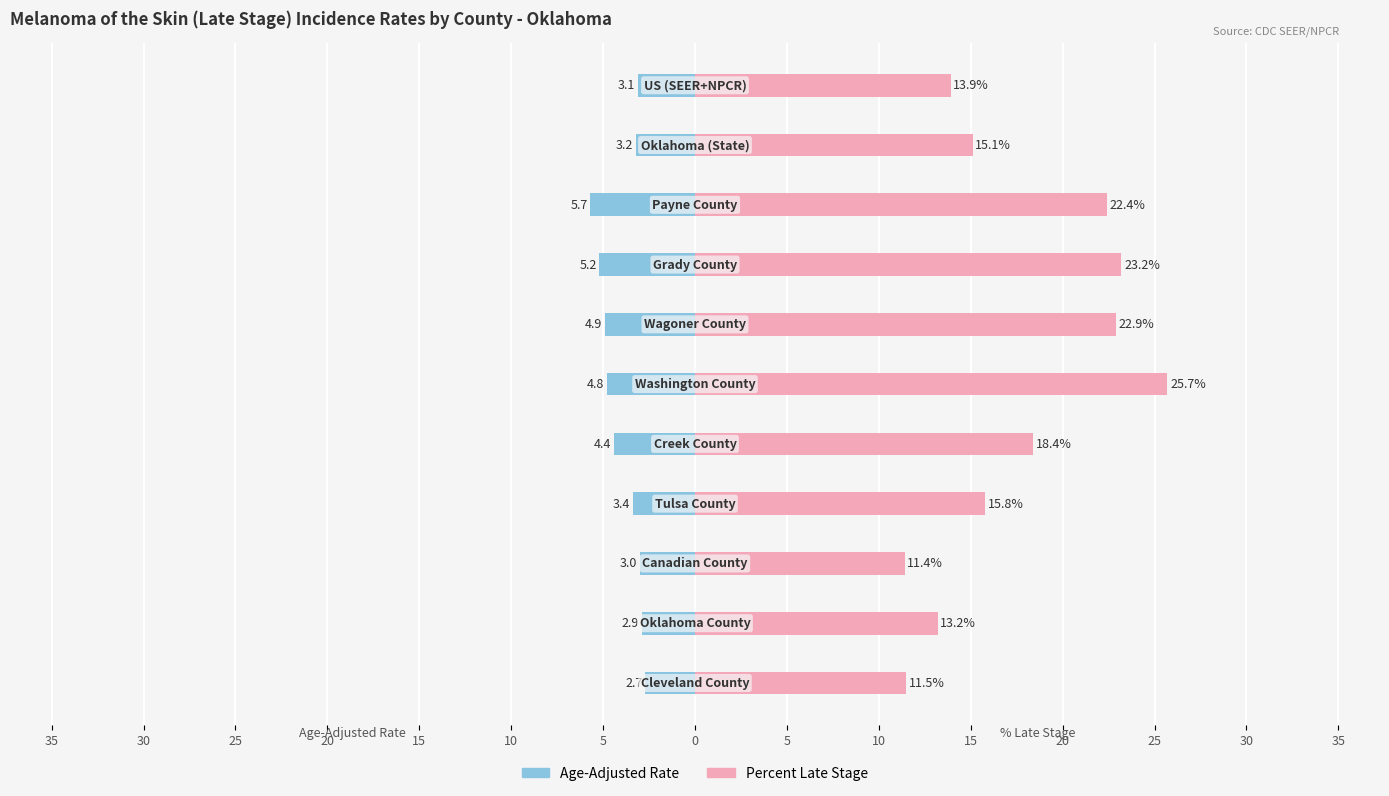

List the series in order of their overall mean, highest first.

Percent Late Stage, Age-Adjusted Rate